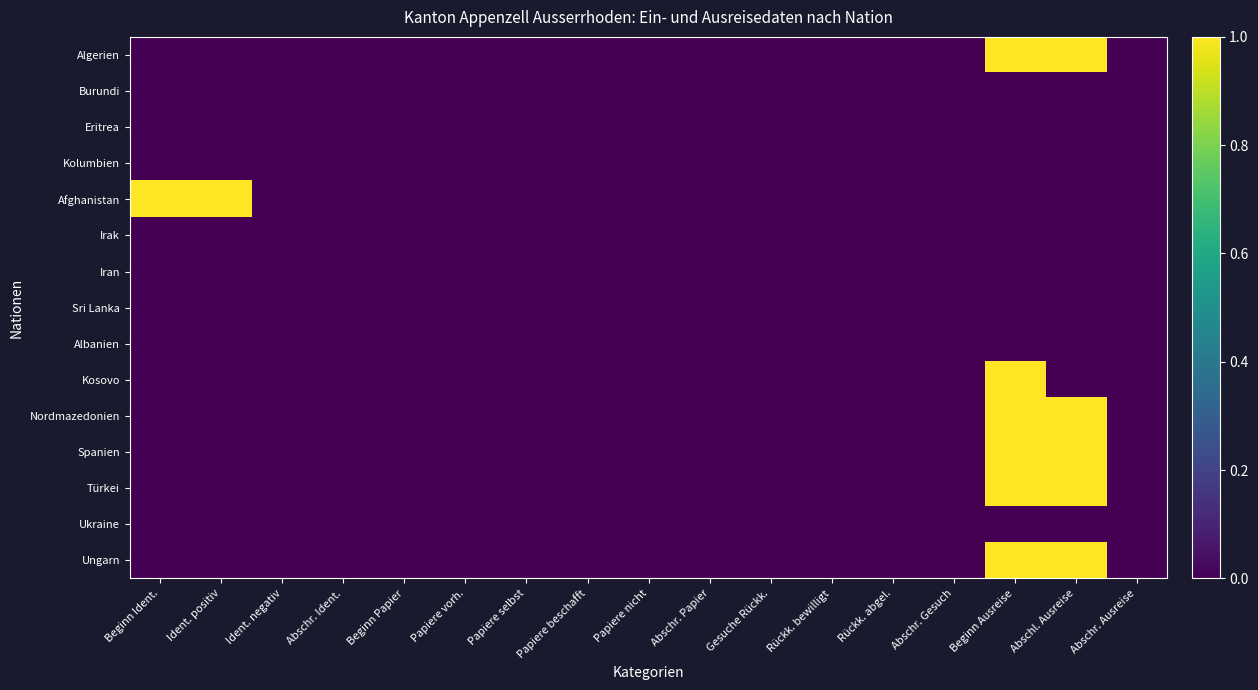

At how many categories does at least one series exceed 0?

4